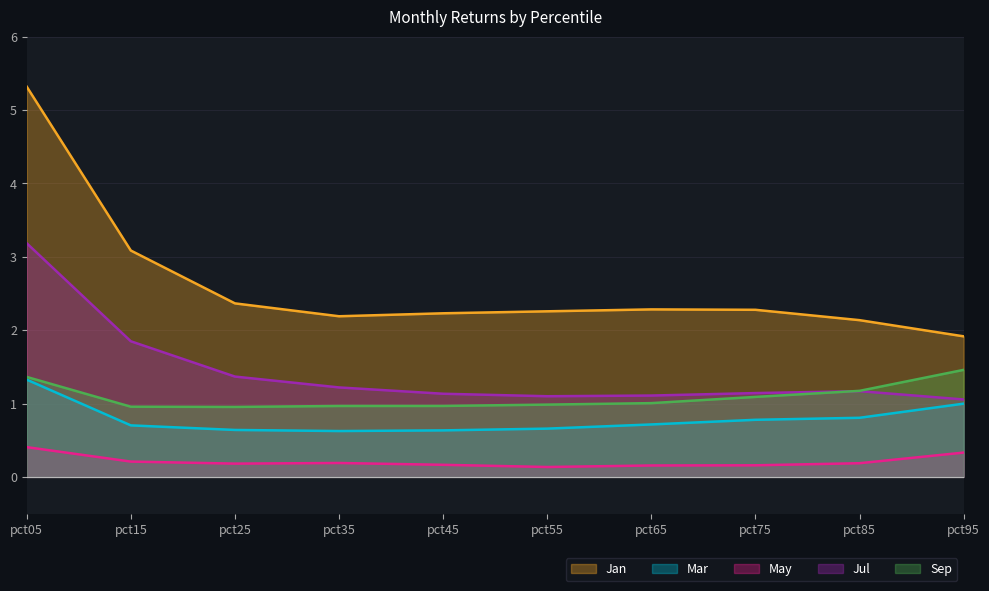

True or false: Jul and May cross at least once.

False